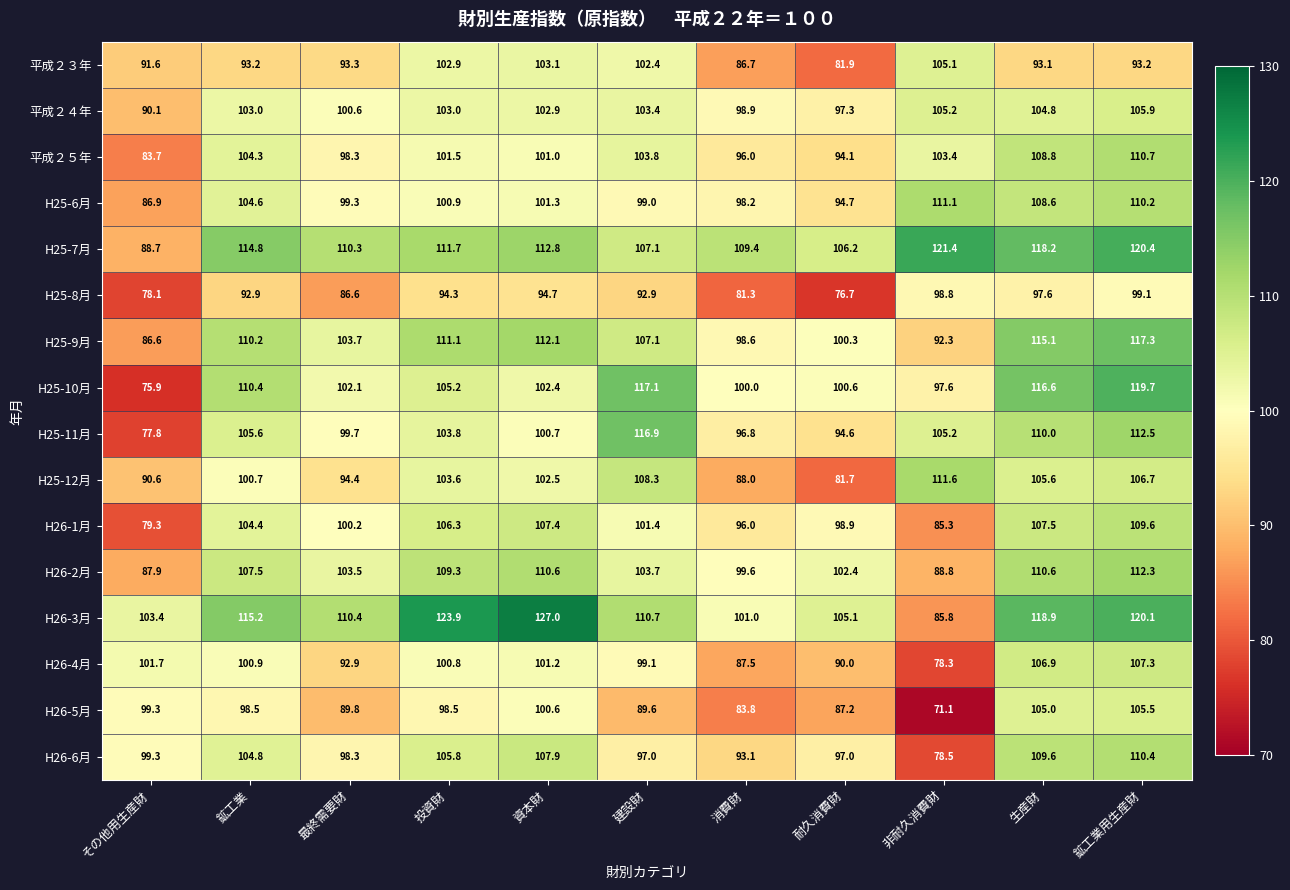

What is the sum of the H26-4月 values at 生産財 and 資本財?

208.1